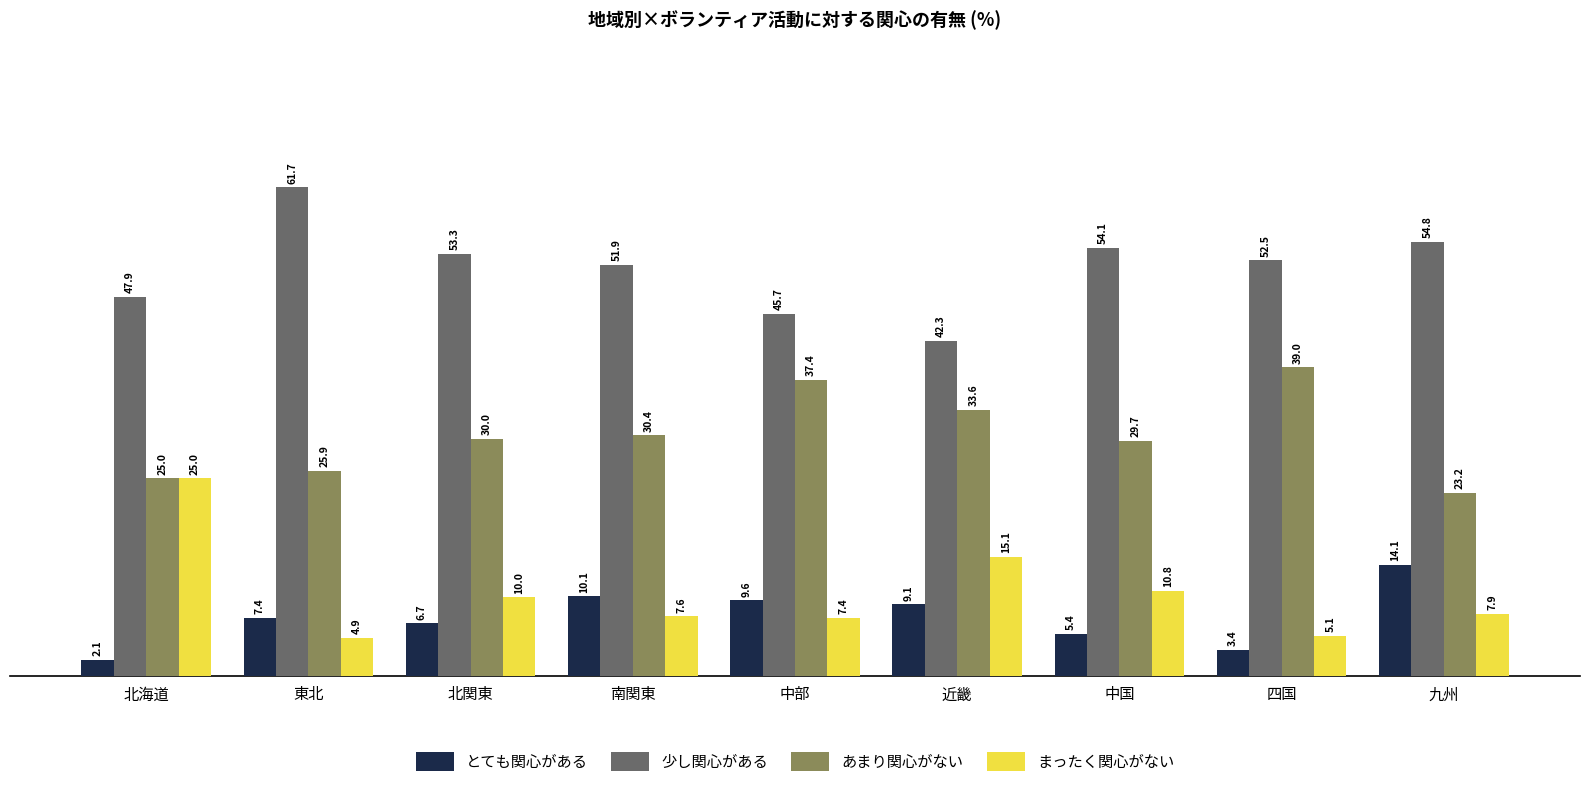

What is the label of the 8th bar from the left?

四国